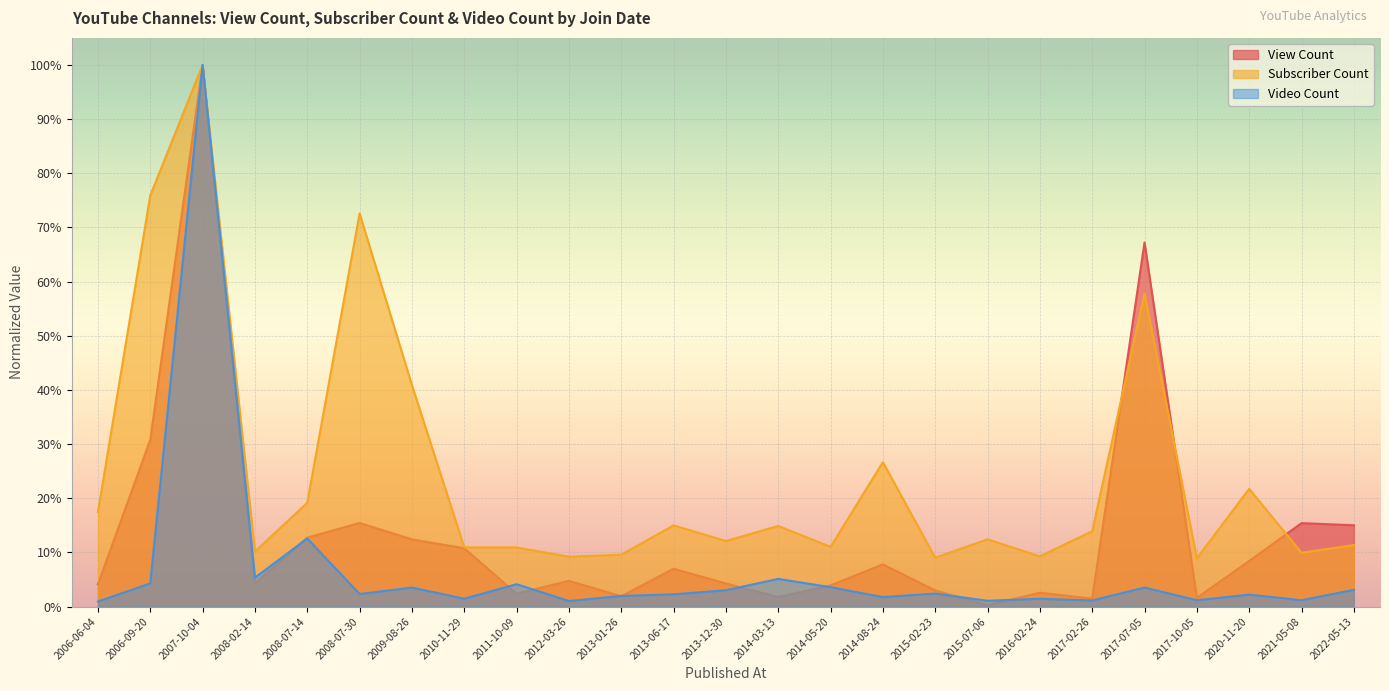

Rank the categories by Subscriber Count value from highest to lowest.

2007-10-04, 2006-09-20, 2008-07-30, 2017-07-05, 2009-08-26, 2014-08-24, 2020-11-20, 2008-07-14, 2006-06-04, 2013-06-17, 2014-03-13, 2017-02-26, 2015-07-06, 2013-12-30, 2022-05-13, 2014-05-20, 2010-11-29, 2011-10-09, 2008-02-14, 2021-05-08, 2013-01-26, 2016-02-24, 2012-03-26, 2015-02-23, 2017-10-05